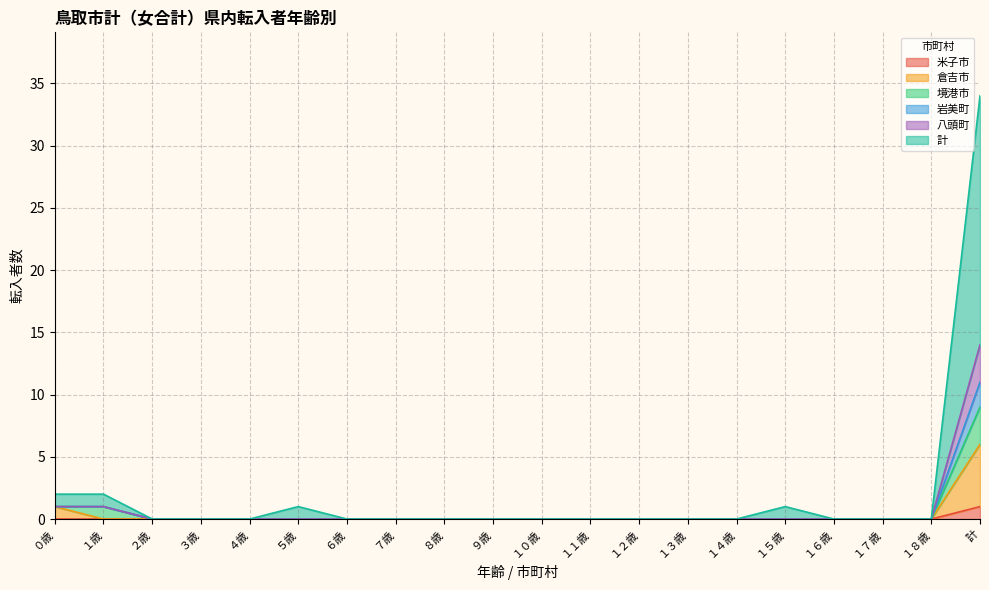

At which category is the sum across all series the highest?

計